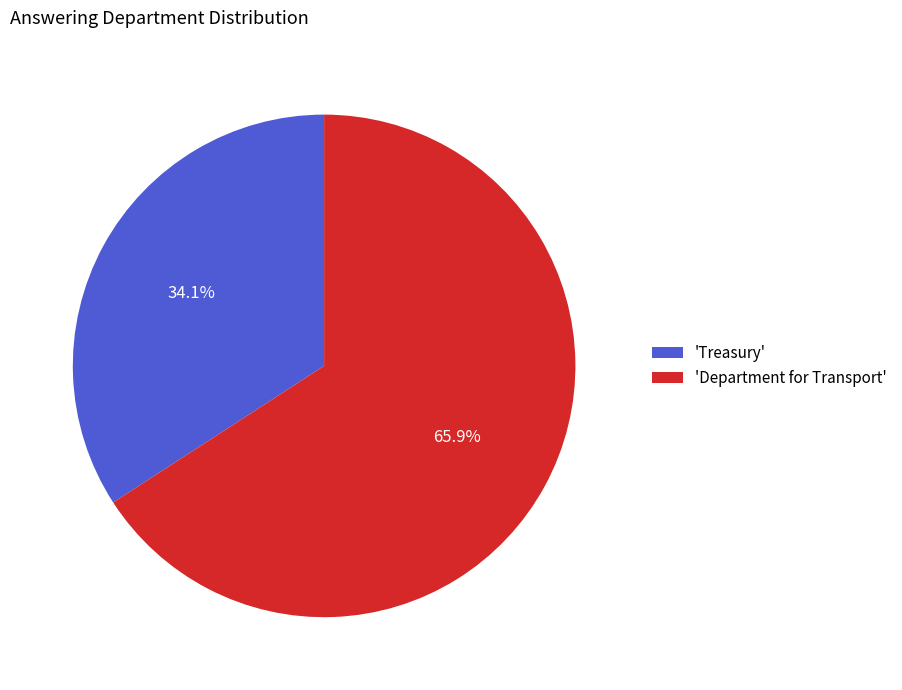

Combined, do 'Treasury' and 'Department for Transport' account for over 50%?

Yes